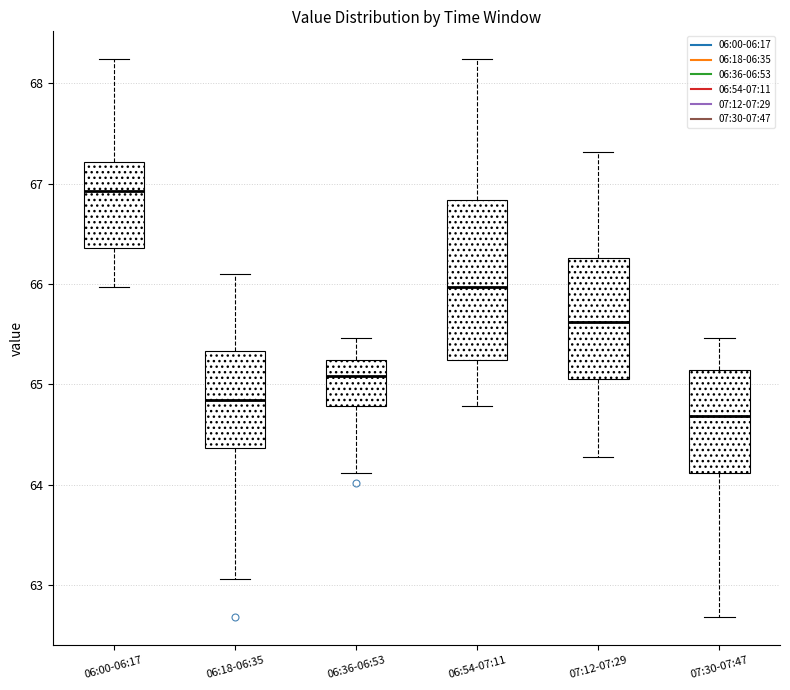

Reading left to right, read every box against the y-axis: the position of its median line, the range the box covers, and the ends of its whiskers. The values are not printed on the chart, so give them approximately, as read against the axis.

06:00-06:17: median 66.9, box 66.4 to 67.2, whiskers 66.0 to 68.2
06:18-06:35: median 64.9, box 64.4 to 65.3, whiskers 63.1 to 66.1
06:36-06:53: median 65.1, box 64.8 to 65.2, whiskers 64.1 to 65.5
06:54-07:11: median 66.0, box 65.2 to 66.8, whiskers 64.8 to 68.2
07:12-07:29: median 65.6, box 65.1 to 66.3, whiskers 64.3 to 67.3
07:30-07:47: median 64.7, box 64.1 to 65.1, whiskers 62.7 to 65.5